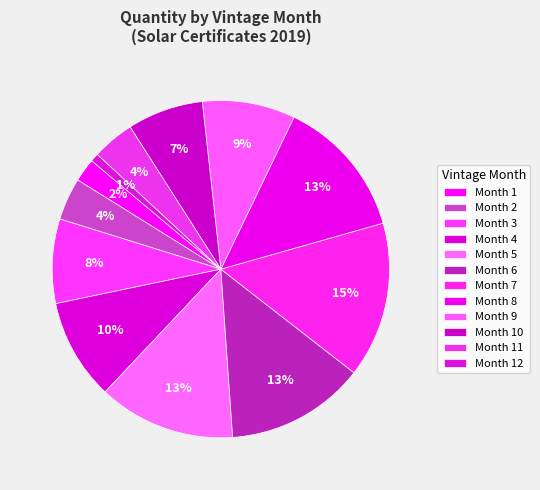

How many segments does this pie chart have?

12